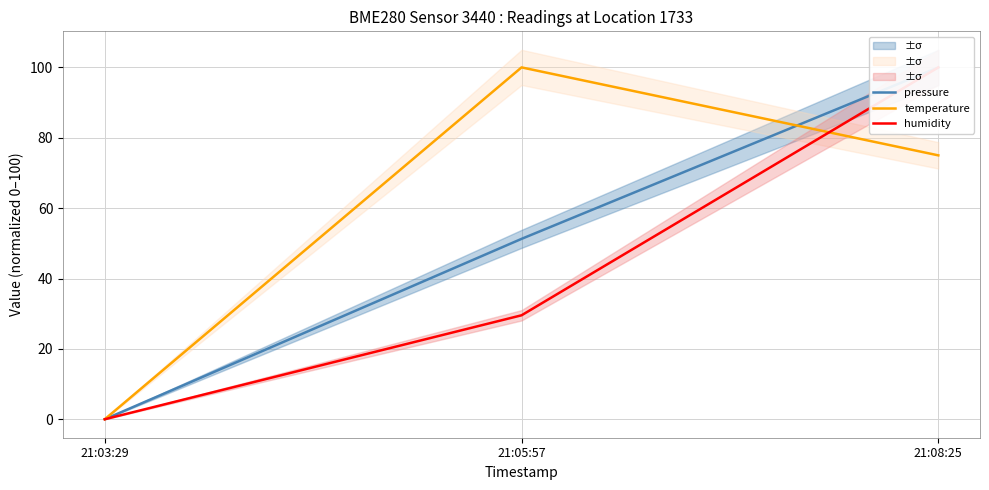

At which label does humidity first exceed 29?

21:05:57